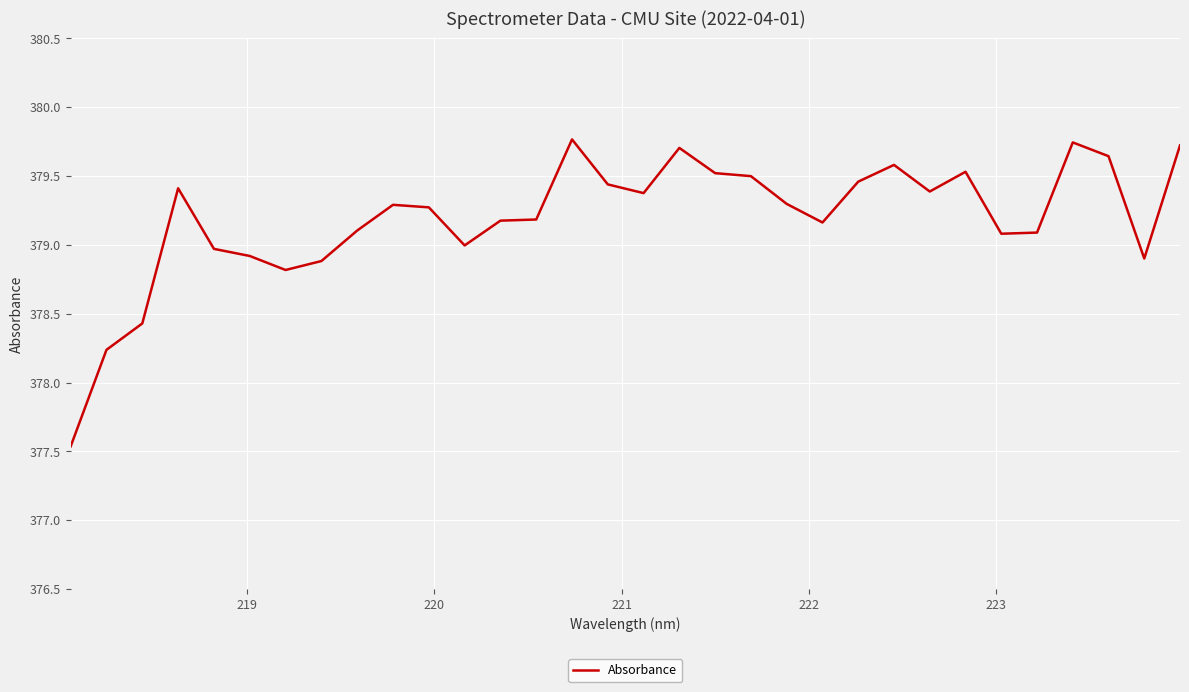

Does the chart have visible grid lines?

Yes